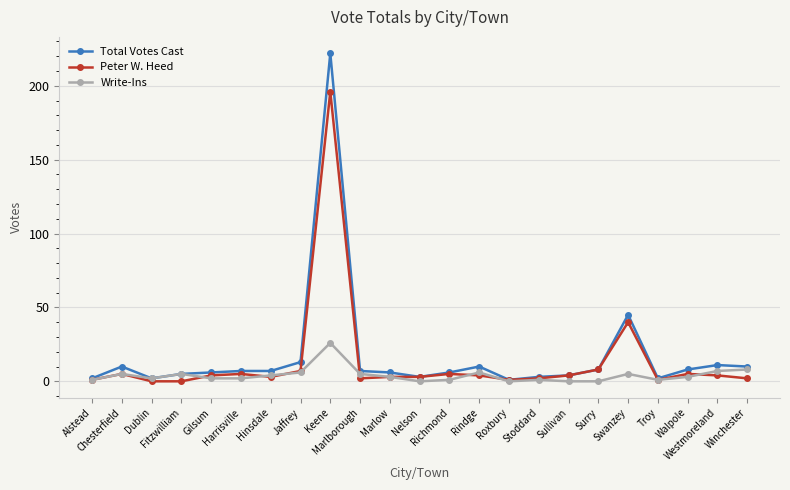

Rank the series by their maximum value, from highest to lowest.

Total Votes Cast, Peter W. Heed, Write-Ins